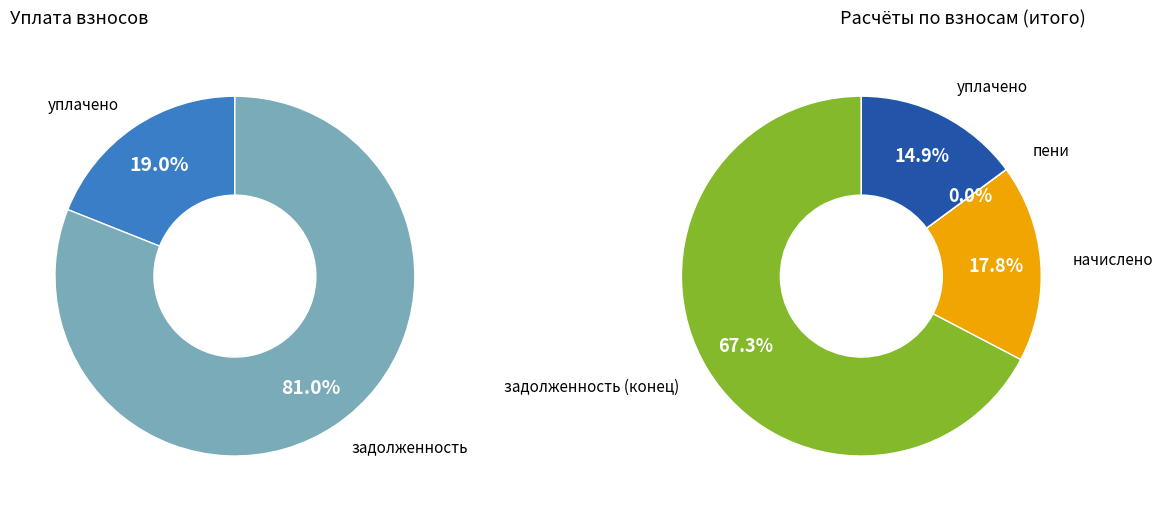

Is it true that 17 is 8% of the pie?

False